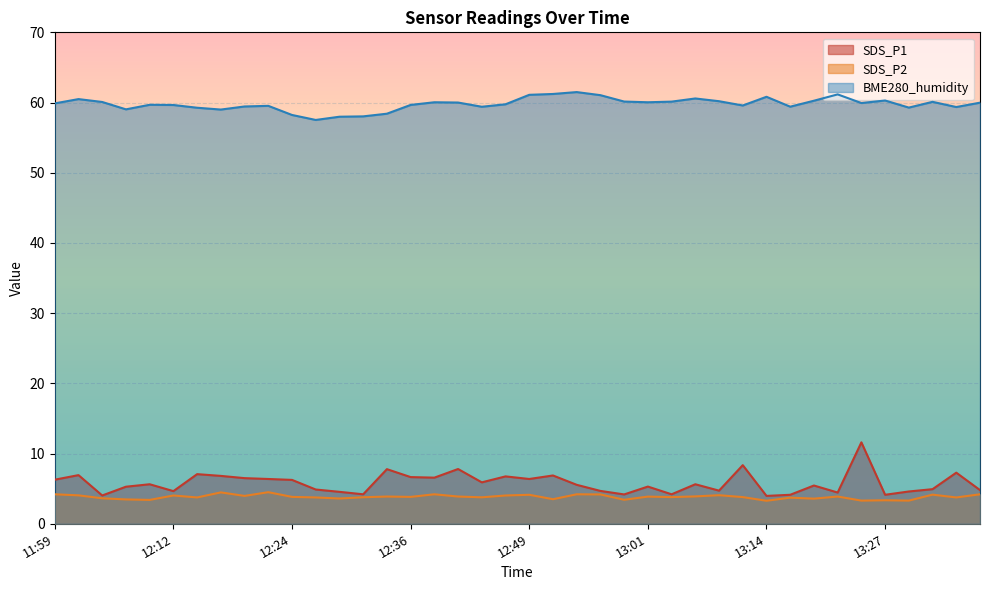

Which series has the largest total across all categories?

BME280_humidity